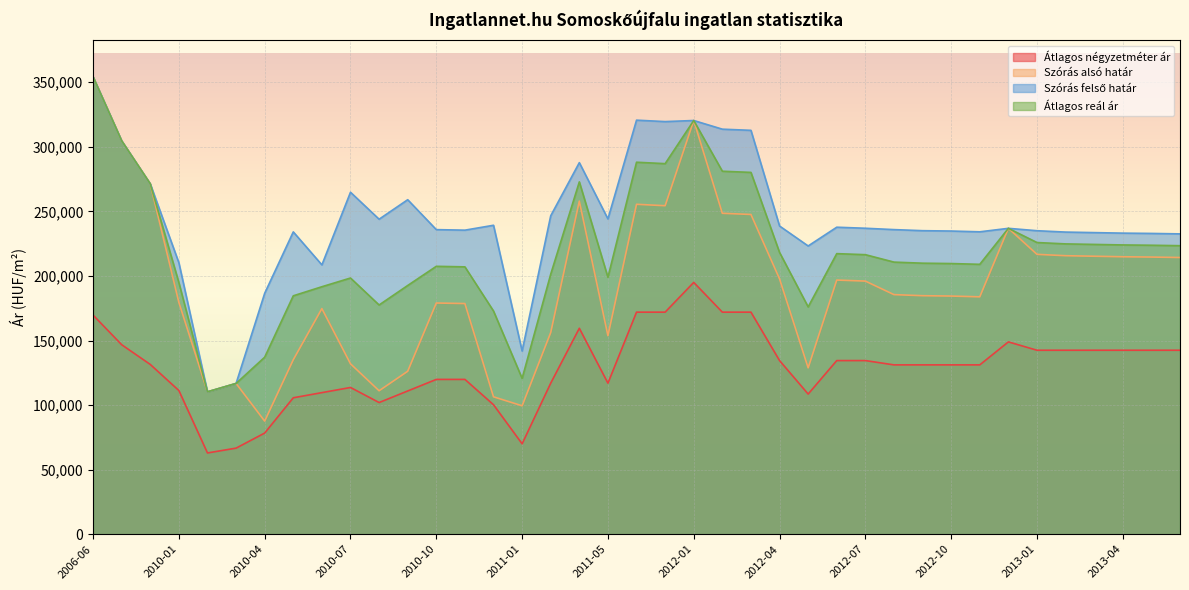

Rank the categories by Szórás felső határ value from lowest to highest.

2010-02, 2010-03, 2011-01, 2010-04, 2010-06, 2010-01, 2012-05, 2013-06, 2013-05, 2013-04, 2013-03, 2013-02, 2010-05, 2012-11, 2012-10, 2013-01, 2012-09, 2010-11, 2010-10, 2012-08, 2012-12, 2012-07, 2012-06, 2012-04, 2010-12, 2010-08, 2011-05, 2011-02, 2010-09, 2010-07, 2006-08, 2011-03, 2006-07, 2012-03, 2012-02, 2011-12, 2012-01, 2011-11, 2006-06